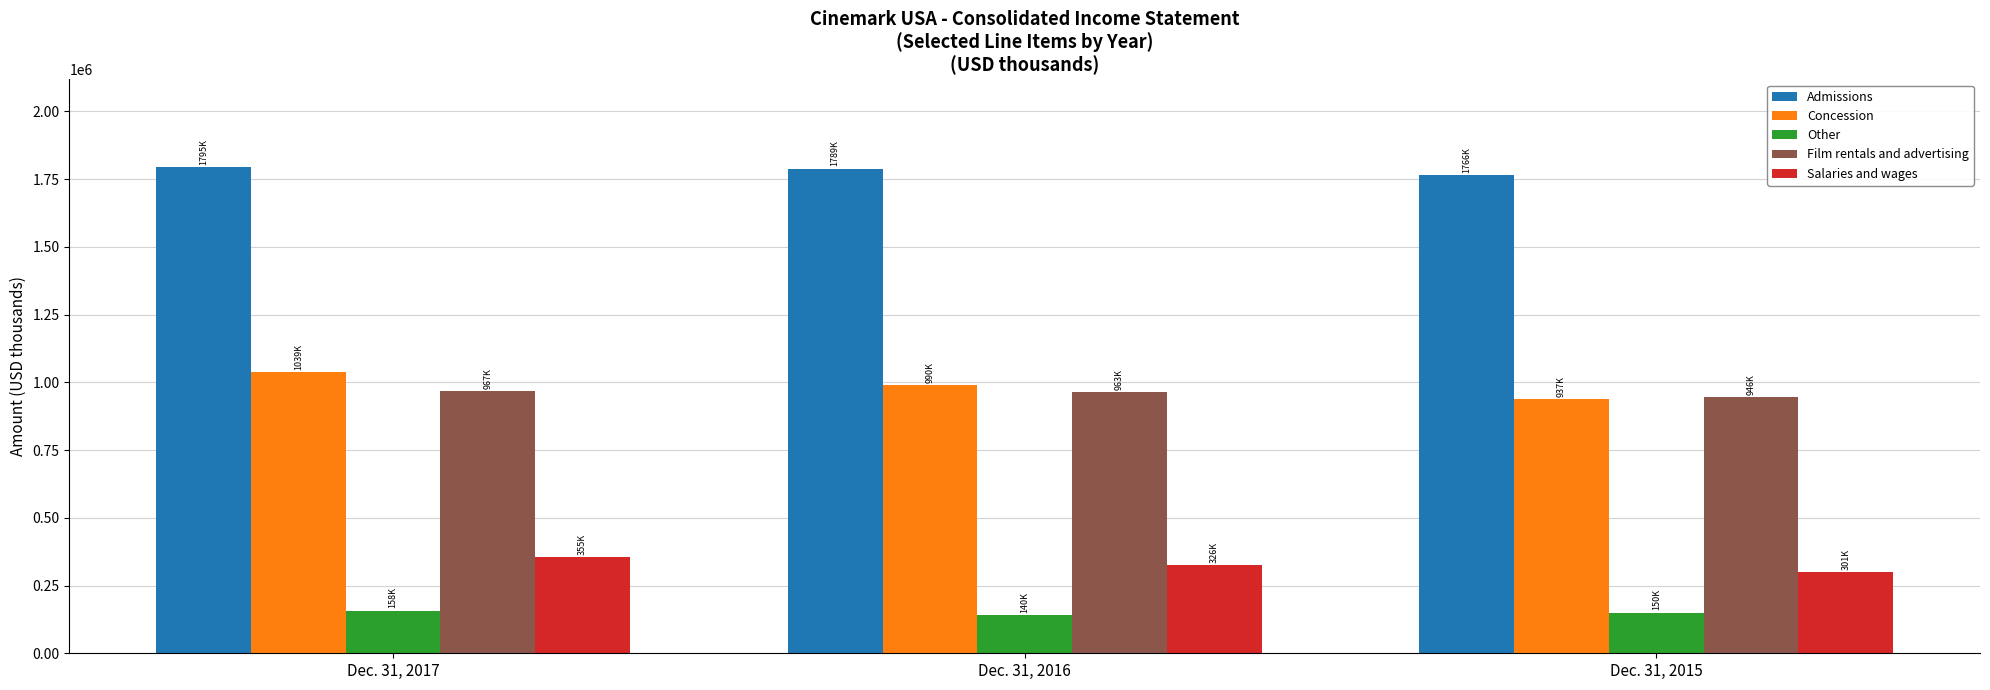

What is the difference between the highest and lowest values at Dec. 31, 2015?

1615399